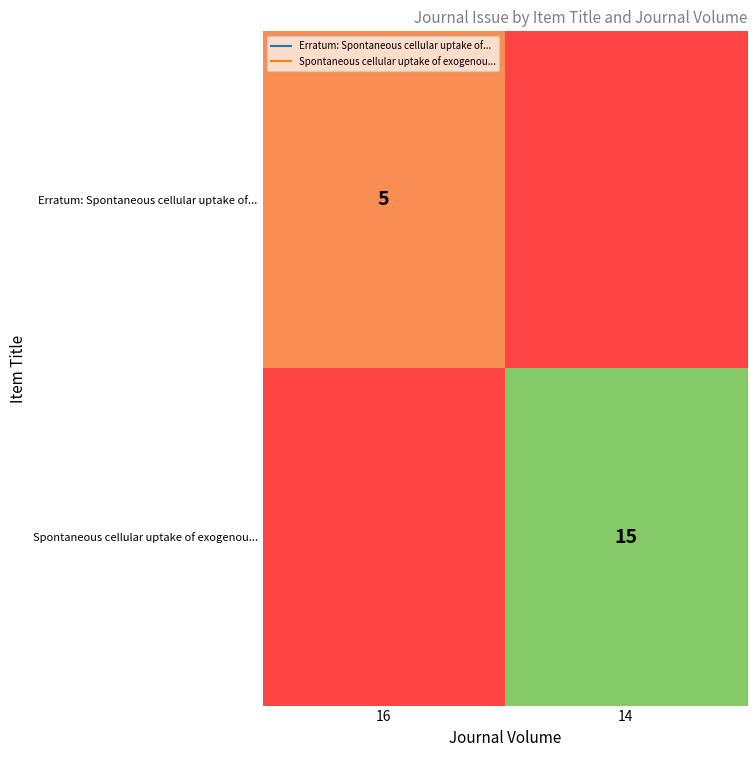

Which category has the highest value across all series?

14